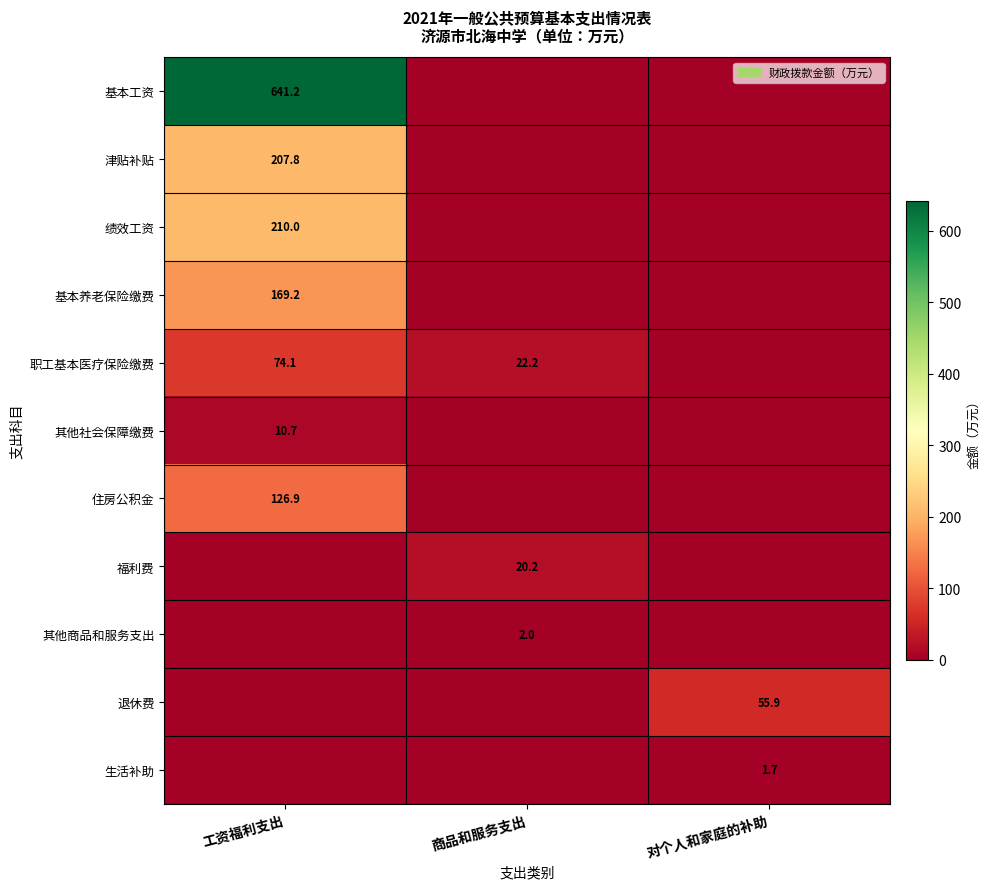

The value of 基本工资 at 工资福利支出 is 995.3. True or false?

False